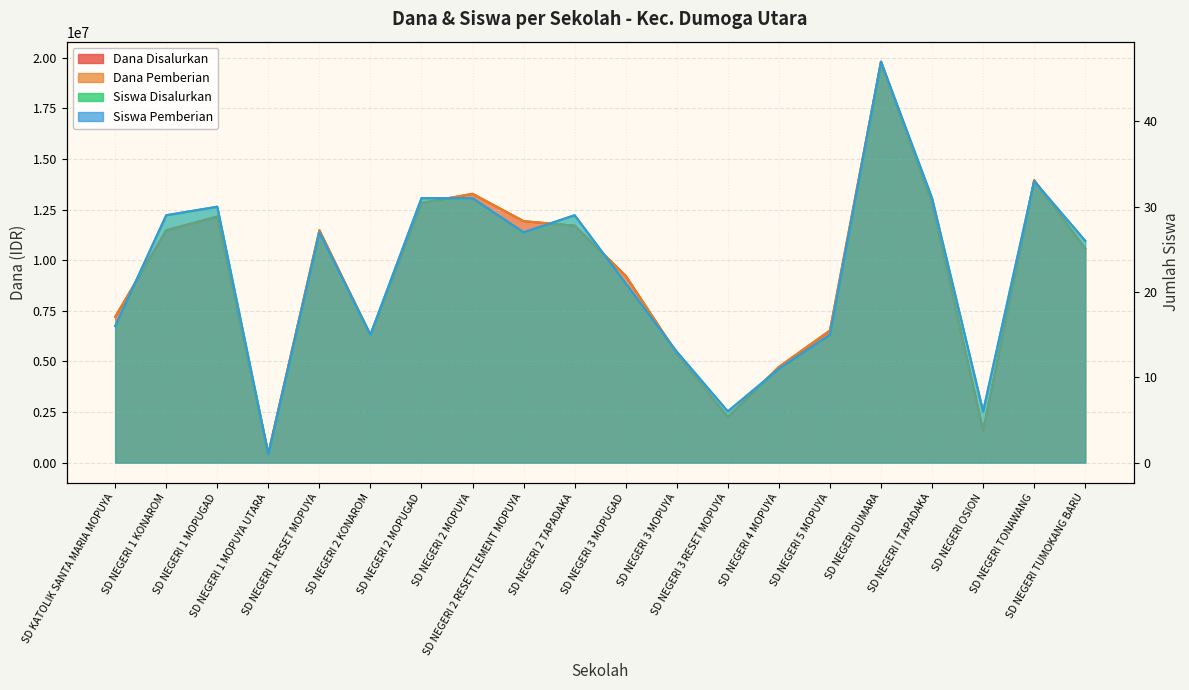

Which has a higher value, SD NEGERI 4 MOPUYA or SD NEGERI 2 TAPADAKA?

SD NEGERI 2 TAPADAKA